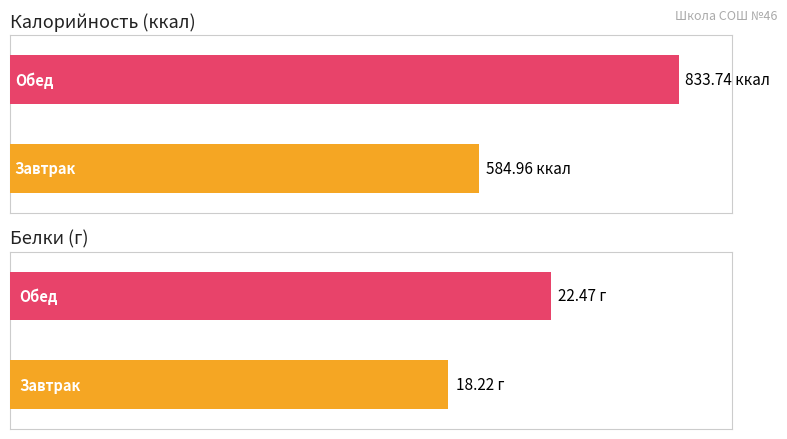

Which category has the lowest value across all series?

Завтрак